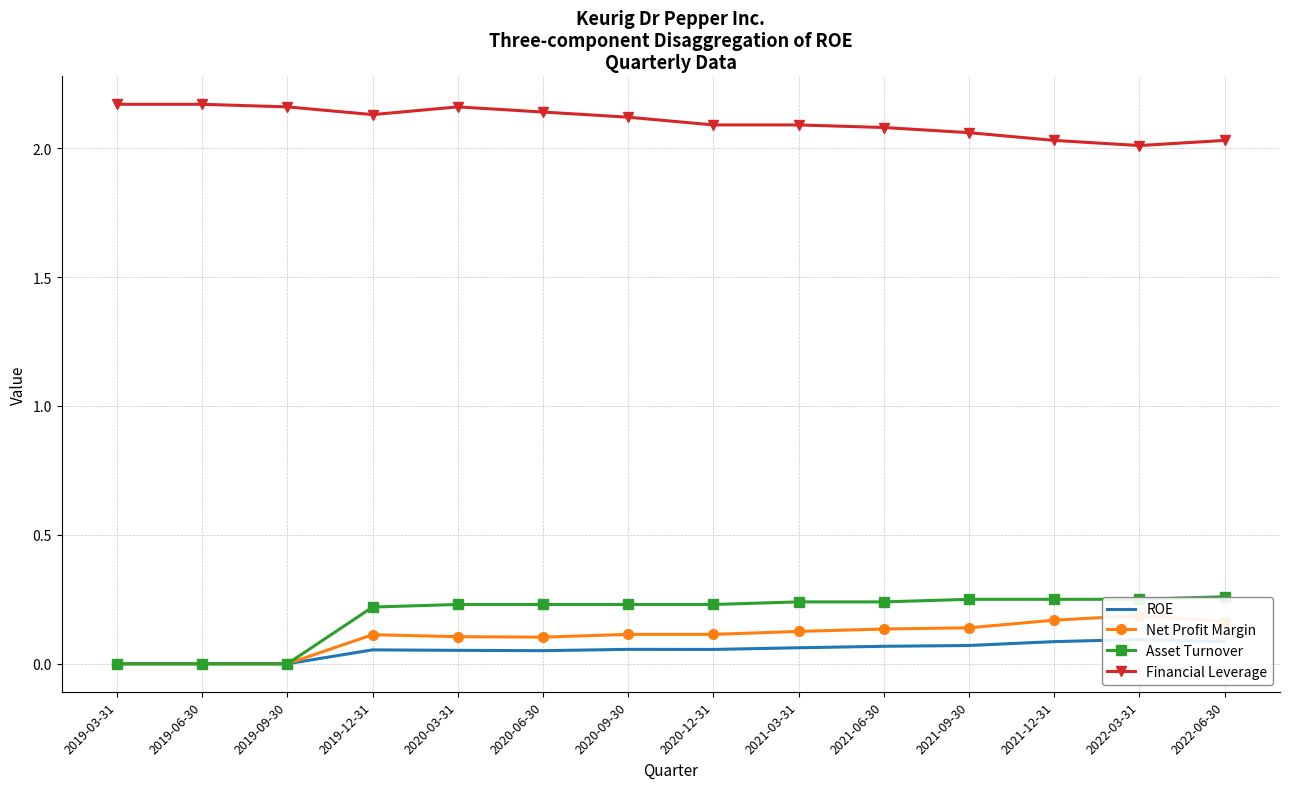

How many lines are shown in the chart?

4